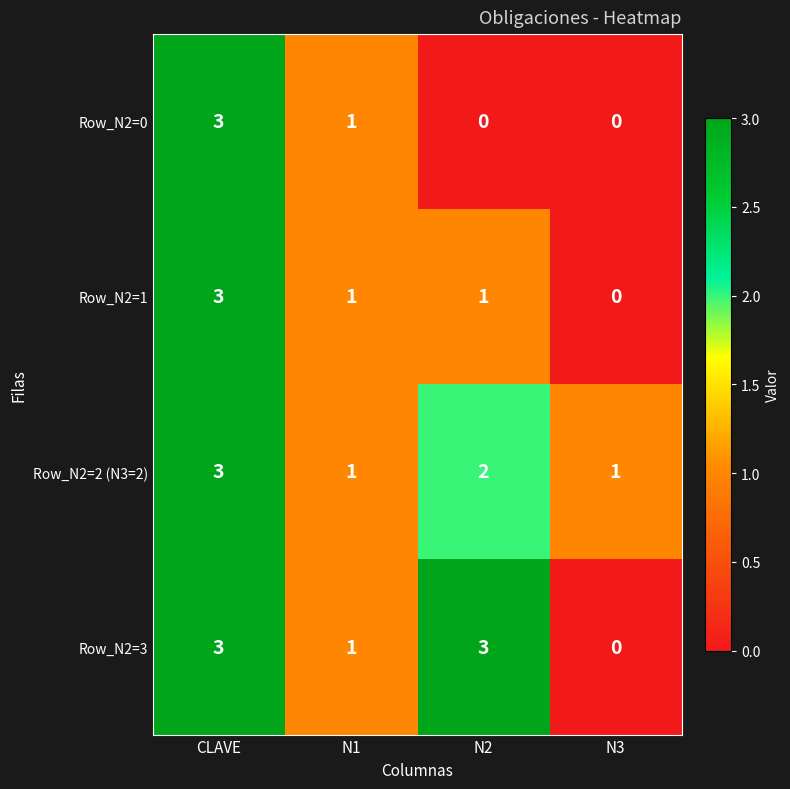

The value of Row_N2=1 at CLAVE is 3. True or false?

True